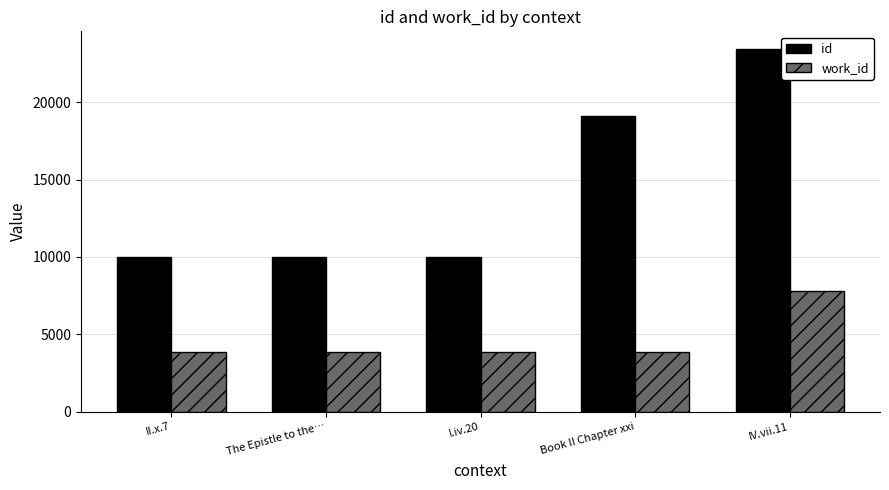

At which category is the sum across all series the highest?

IV.vii.11